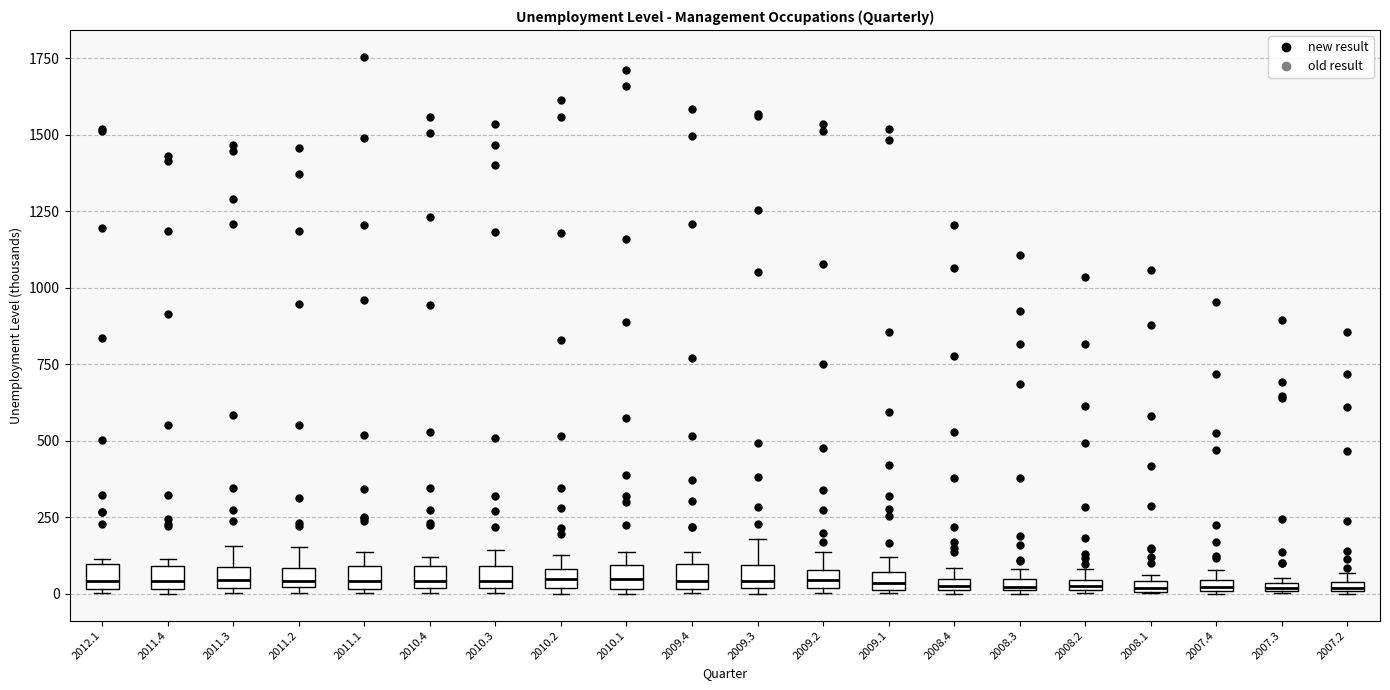

Where is the lower edge of the box at x = 2009.4 on the y-axis? The values are not printed on the chart, so give them approximately, as read against the axis.

0